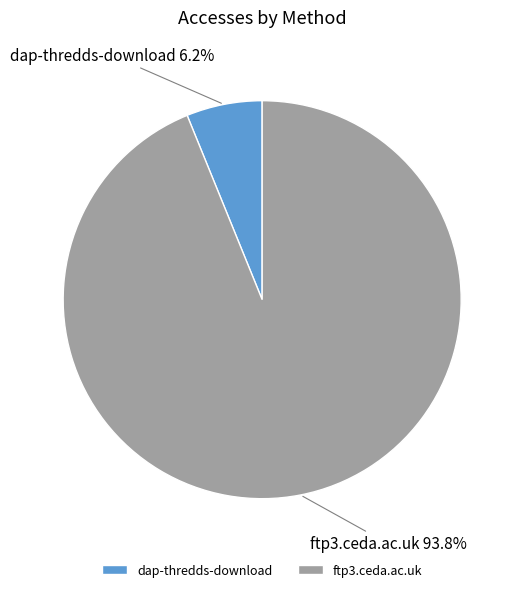

To the nearest percent, what percentage of the pie is ftp3.ceda.ac.uk?

94%